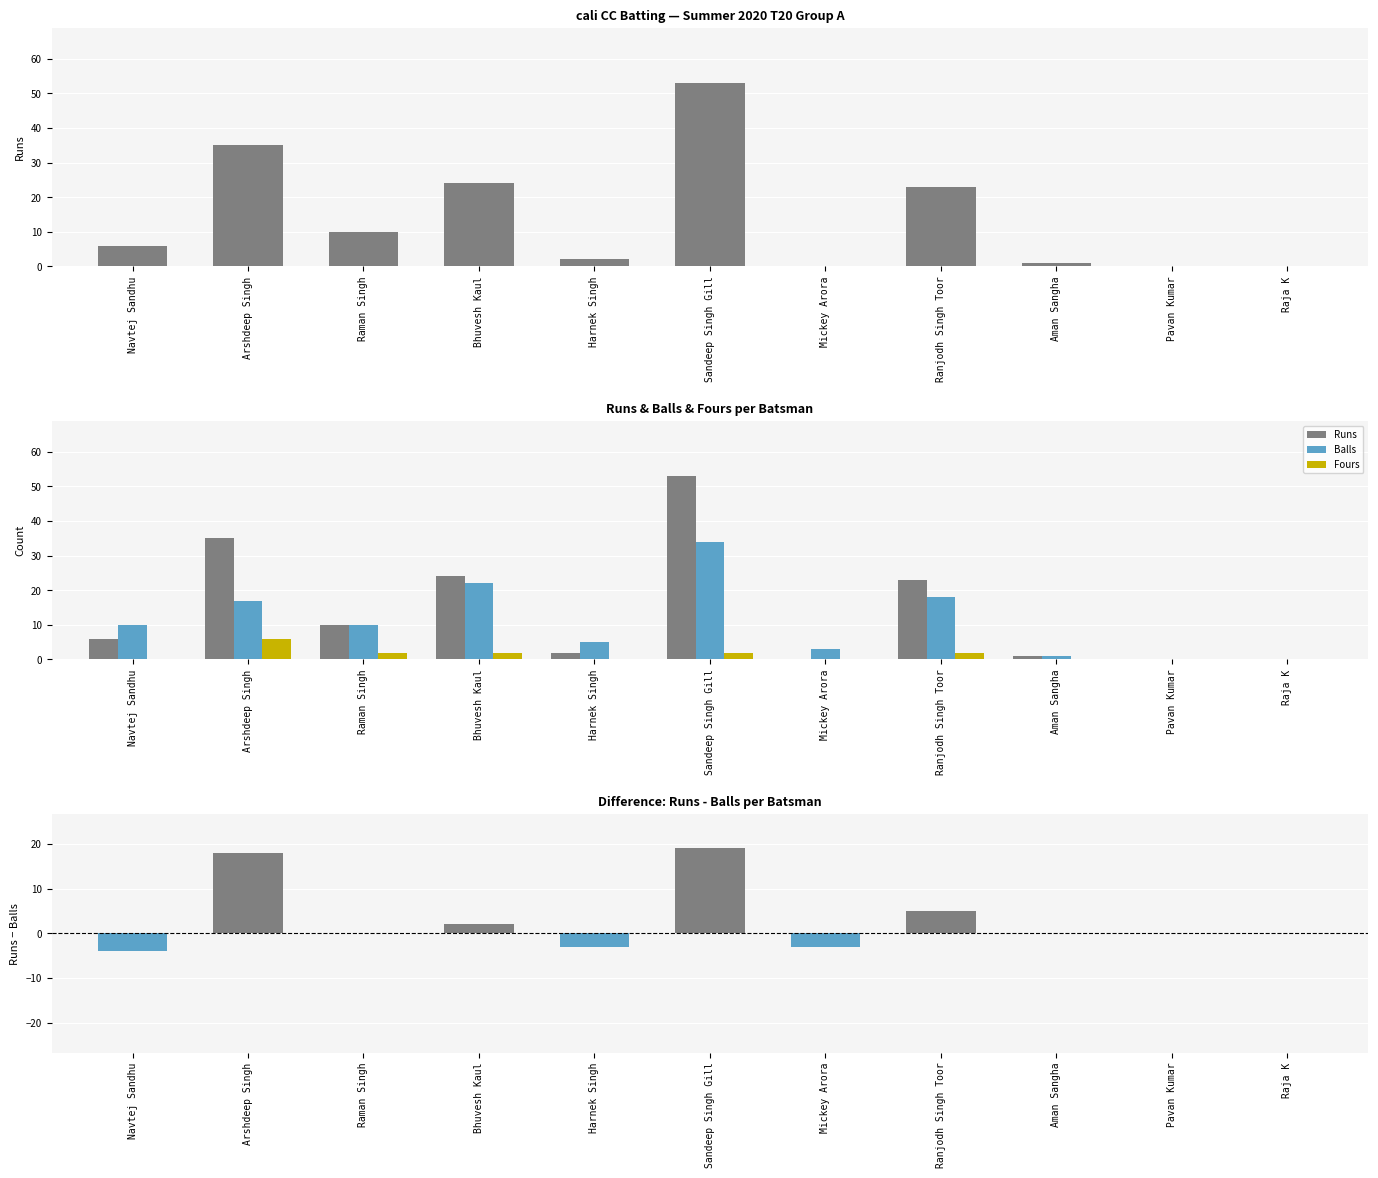

How many bars are there in total?

44